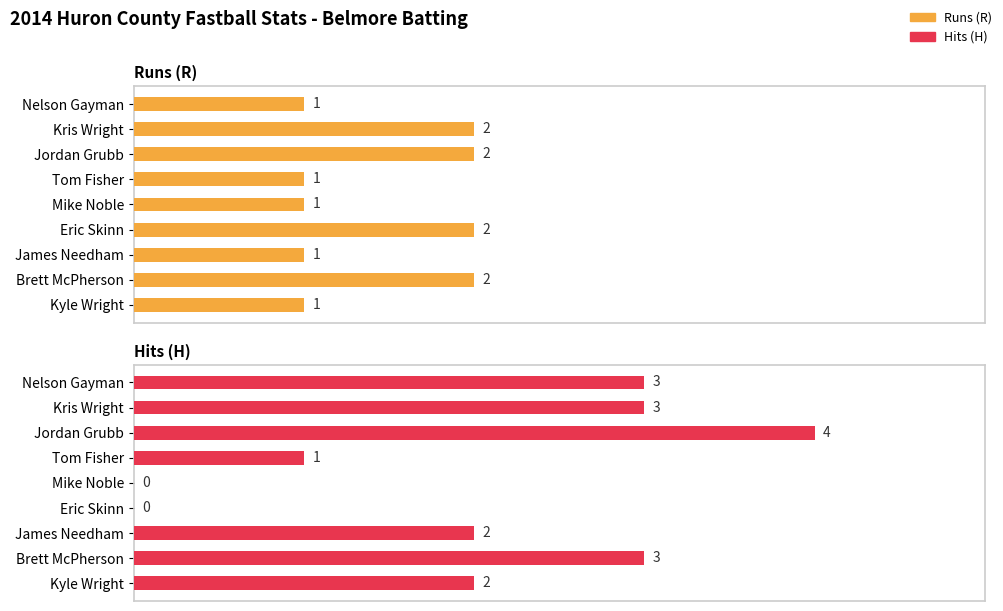

Which series has the largest total across all categories?

Hits (H)